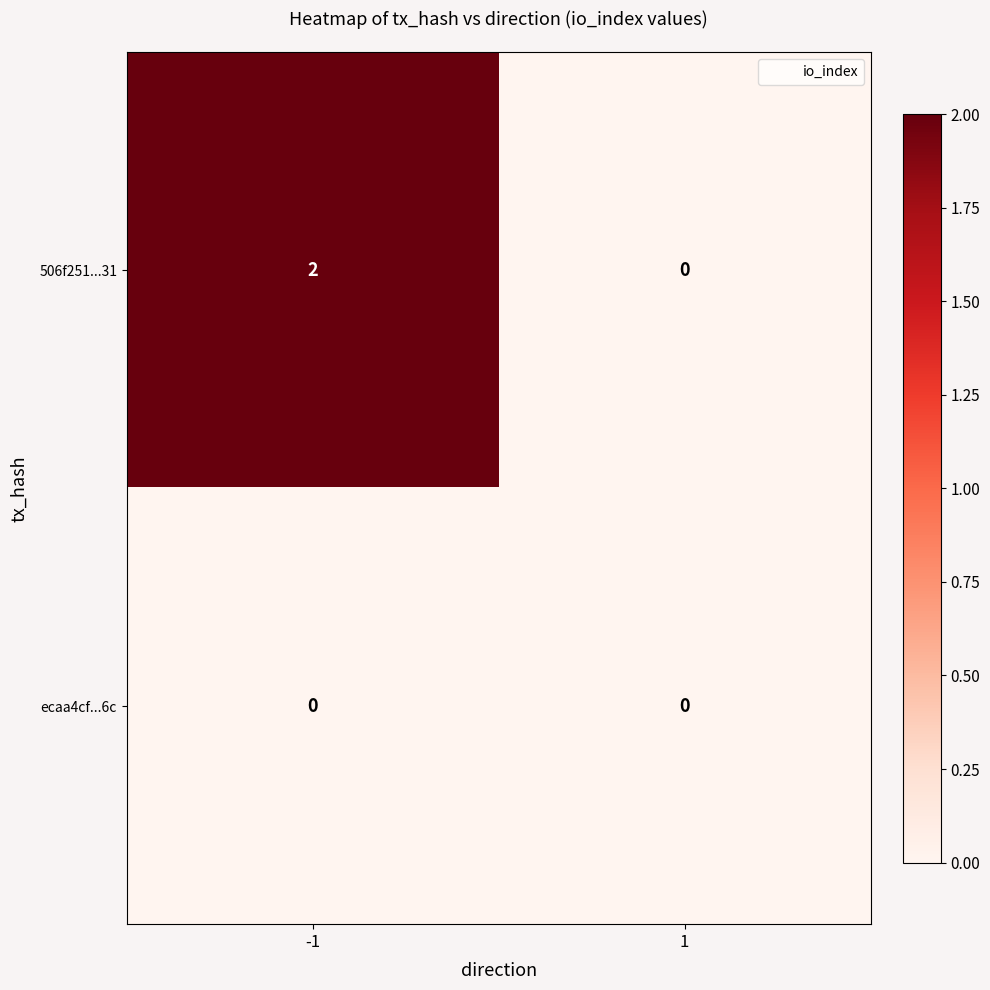

Which series has the largest total across all categories?

506f251...31